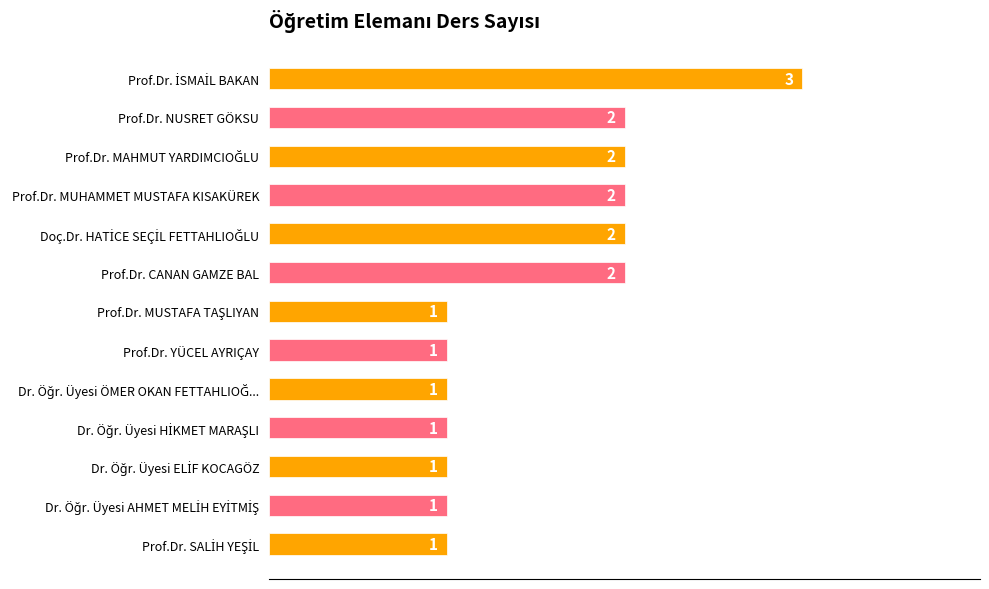

The value at Prof.Dr. NUSRET GÖKSU is 3. True or false?

False